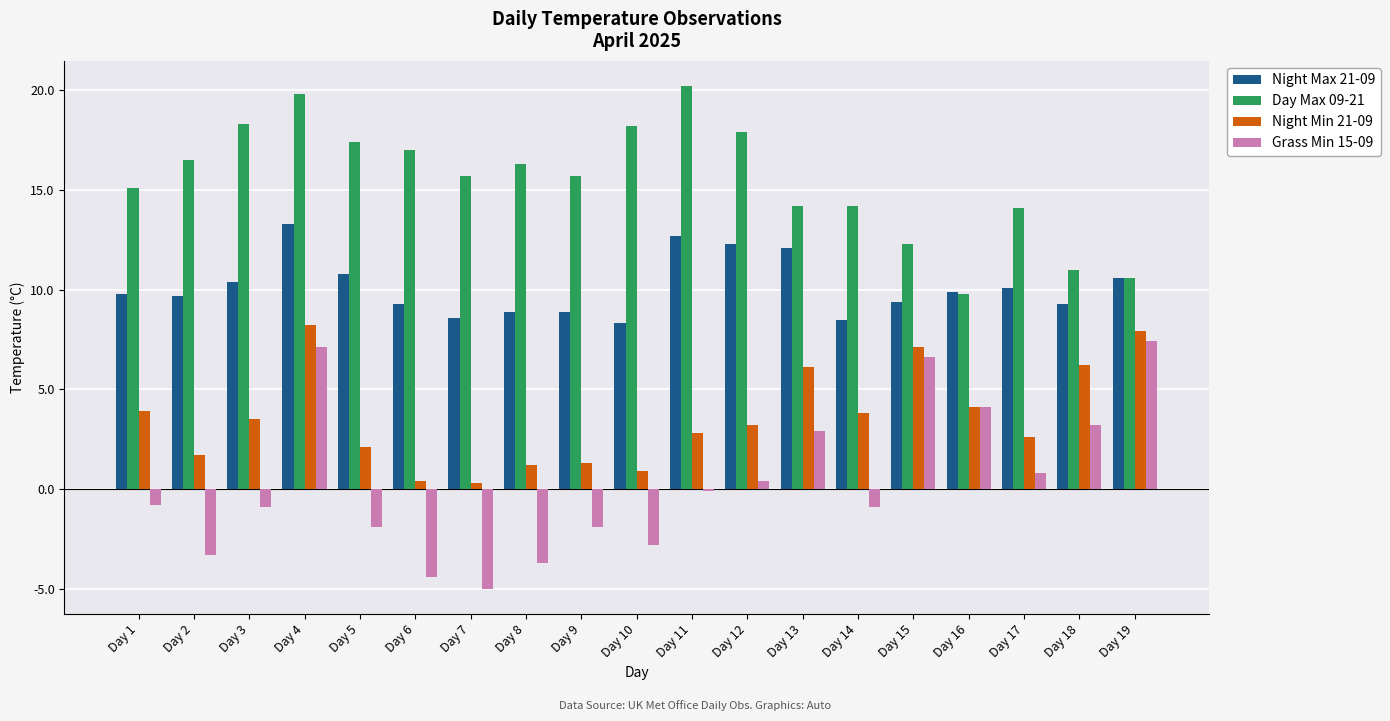

Rank the series by their maximum value, from lowest to highest.

Grass Min 15-09, Night Min 21-09, Night Max 21-09, Day Max 09-21